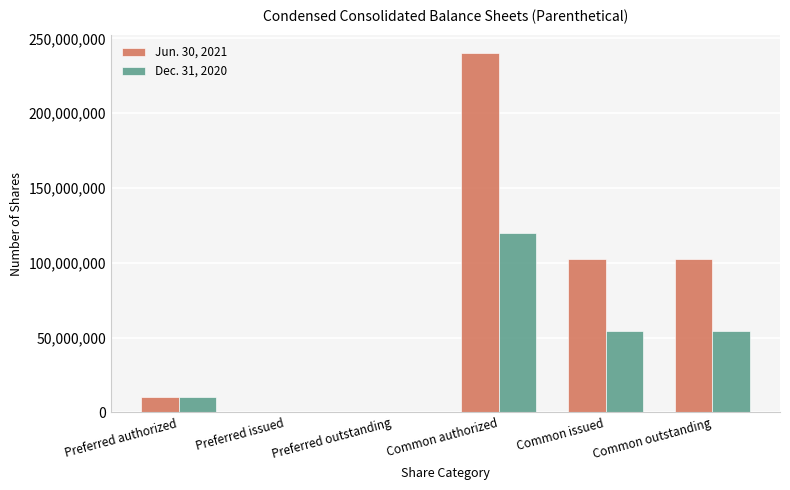

Which series has the largest total across all categories?

Jun. 30, 2021